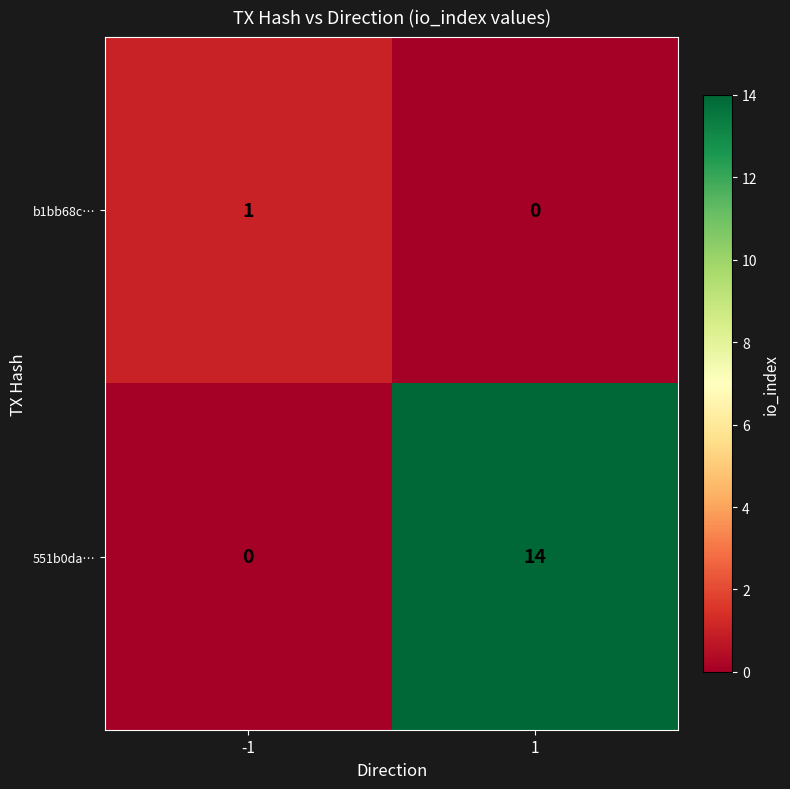

Reading left to right, transcribe all the data shown in this chart.

b1bb68c…: 1	0
551b0da…: 0	14